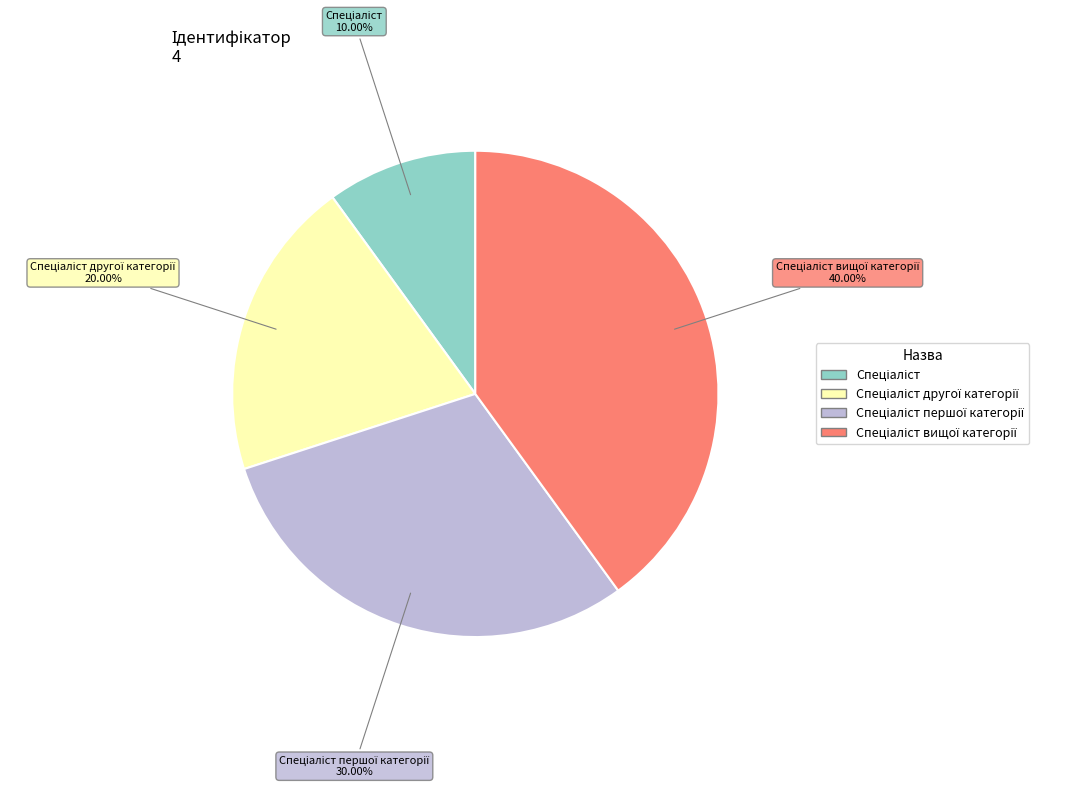

Is there a majority slice in this chart?

No